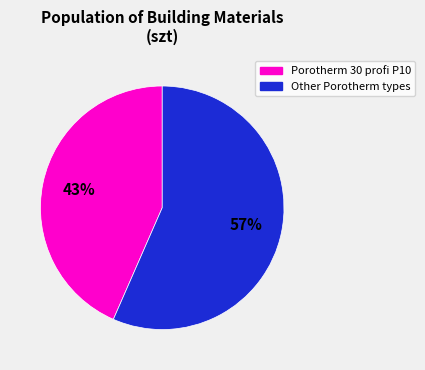

Does any single category account for the majority?

Yes